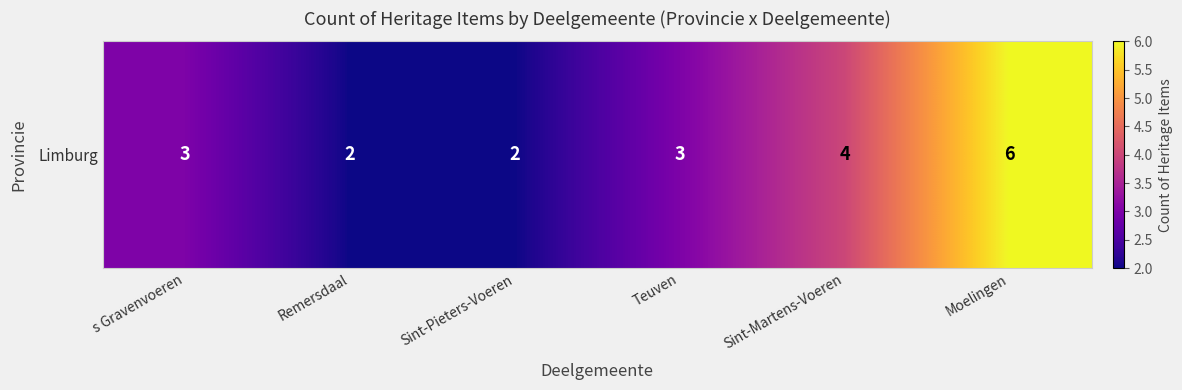

The value at Remersdaal is 2. True or false?

True